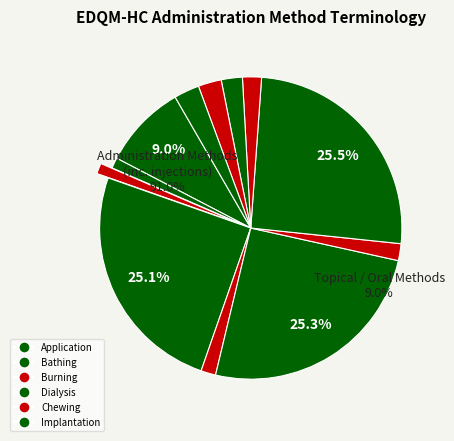

Is the sum of Bathing and Burning greater than half?

No